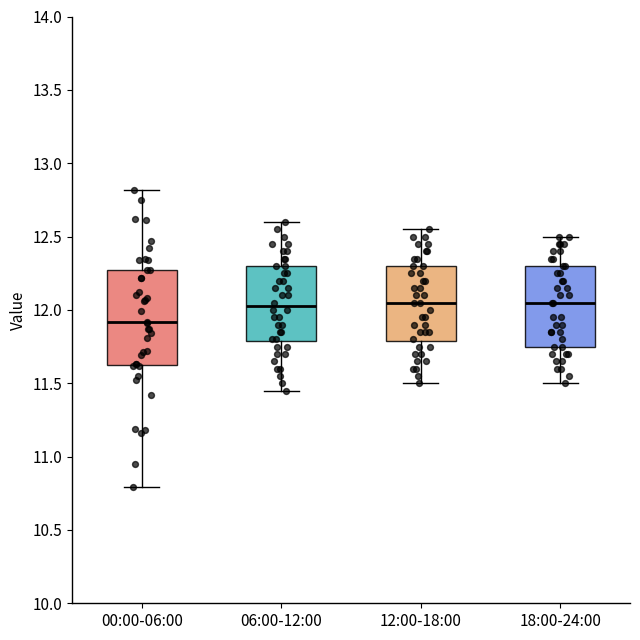

Which box is the tallest, from its lower edge to its upper edge?

00:00-06:00